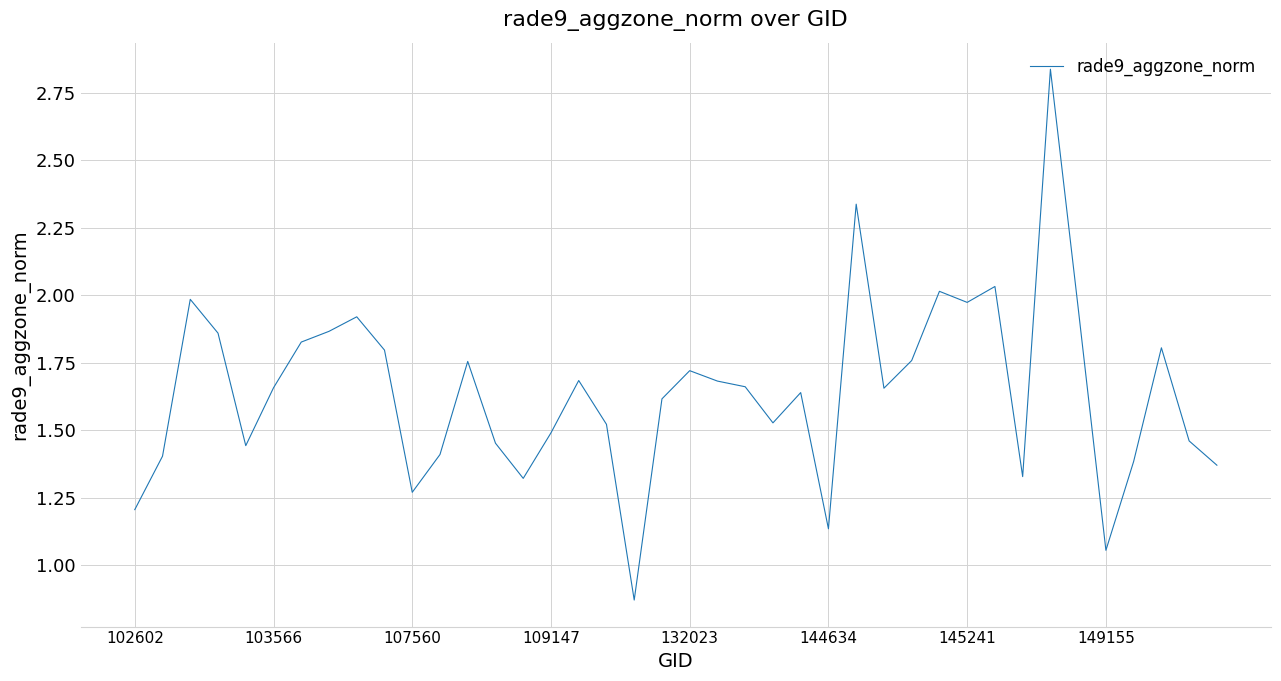

Does the chart have visible grid lines?

Yes